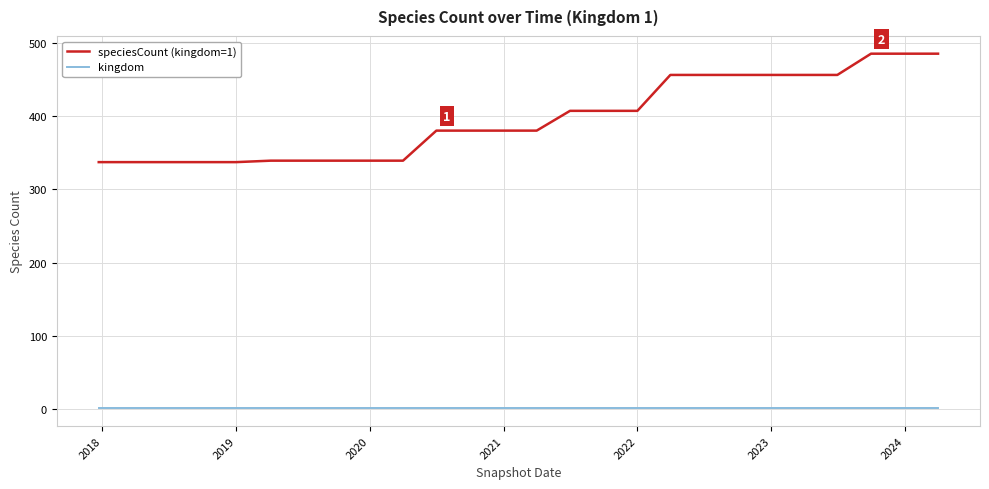

True or false: speciesCount (kingdom=1) and kingdom intersect in this chart.

False